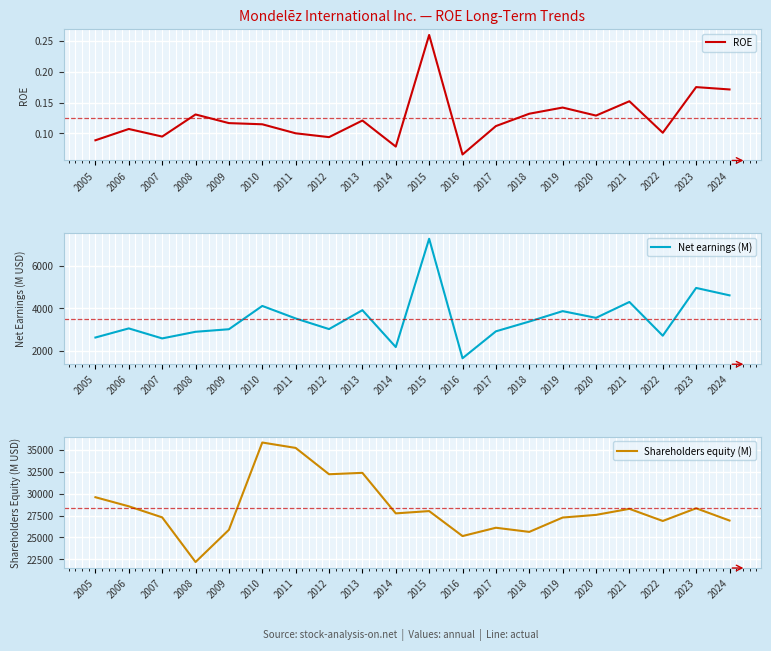

What are all the series names shown in the legend?

ROE, Net earnings (M), Shareholders equity (M)